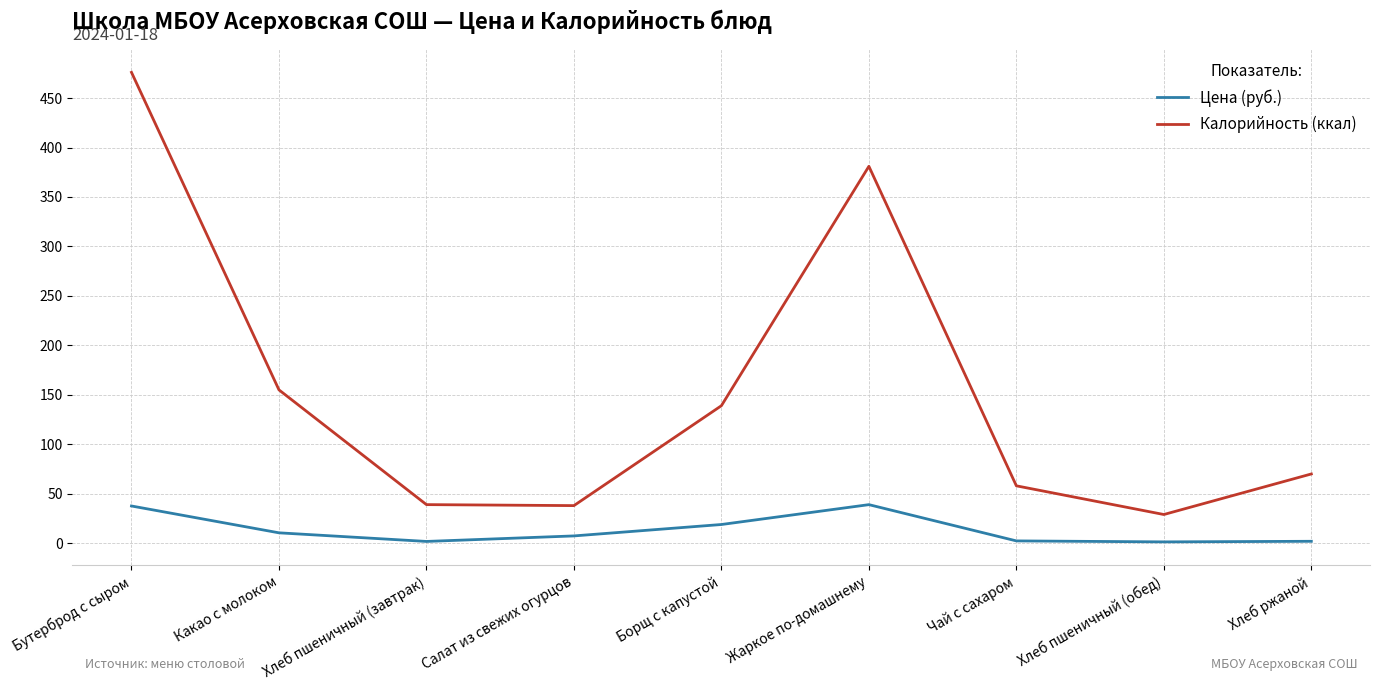

At which category is the sum across all series the highest?

Бутерброд с сыром